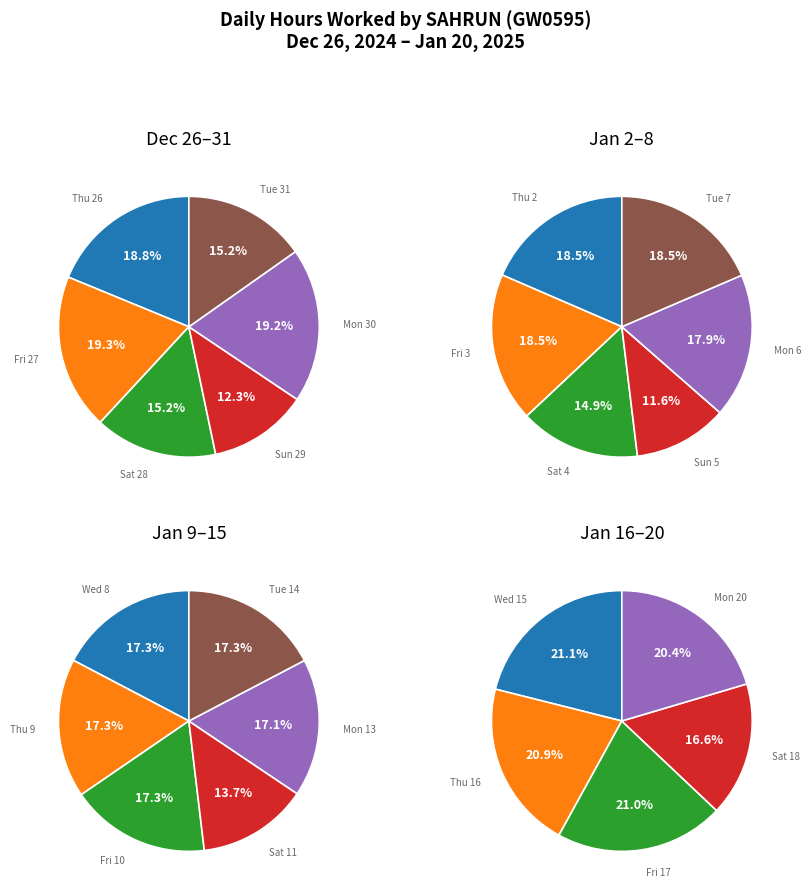

How many segments does this pie chart have?

23